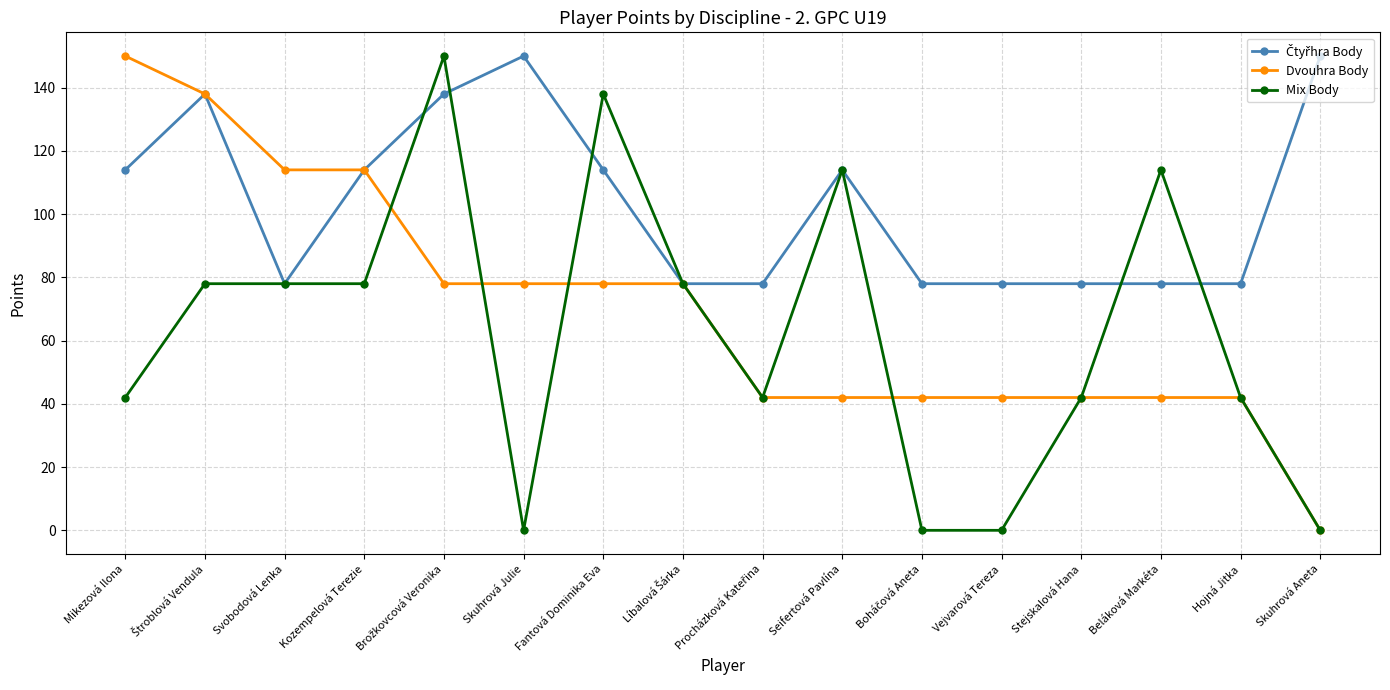

What is the label of the 10th point from the right?

Fantová Dominika Eva